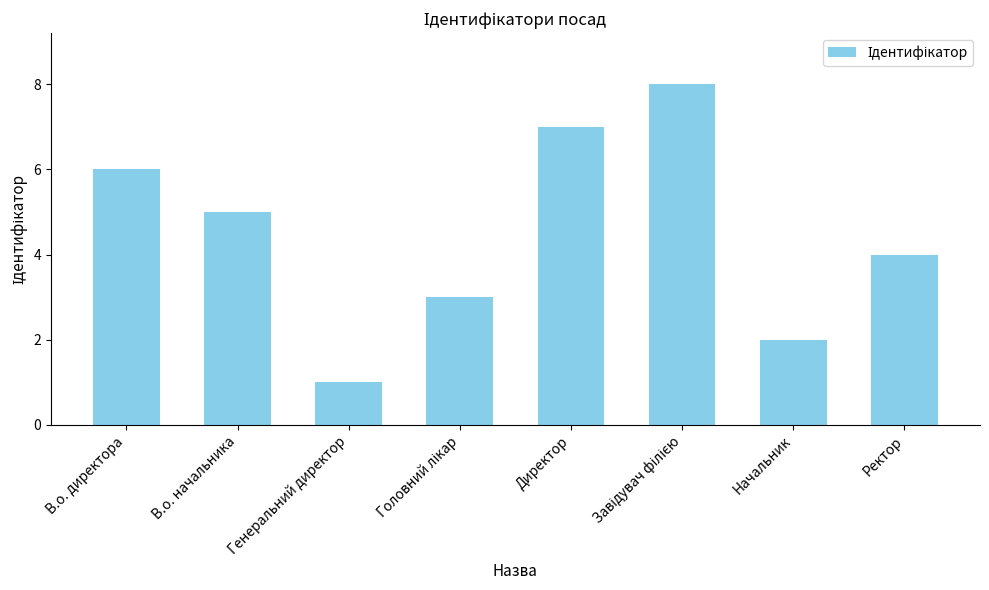

Reading right to left, list all the values displayed in this chart.

4	2	8	7	3	1	5	6